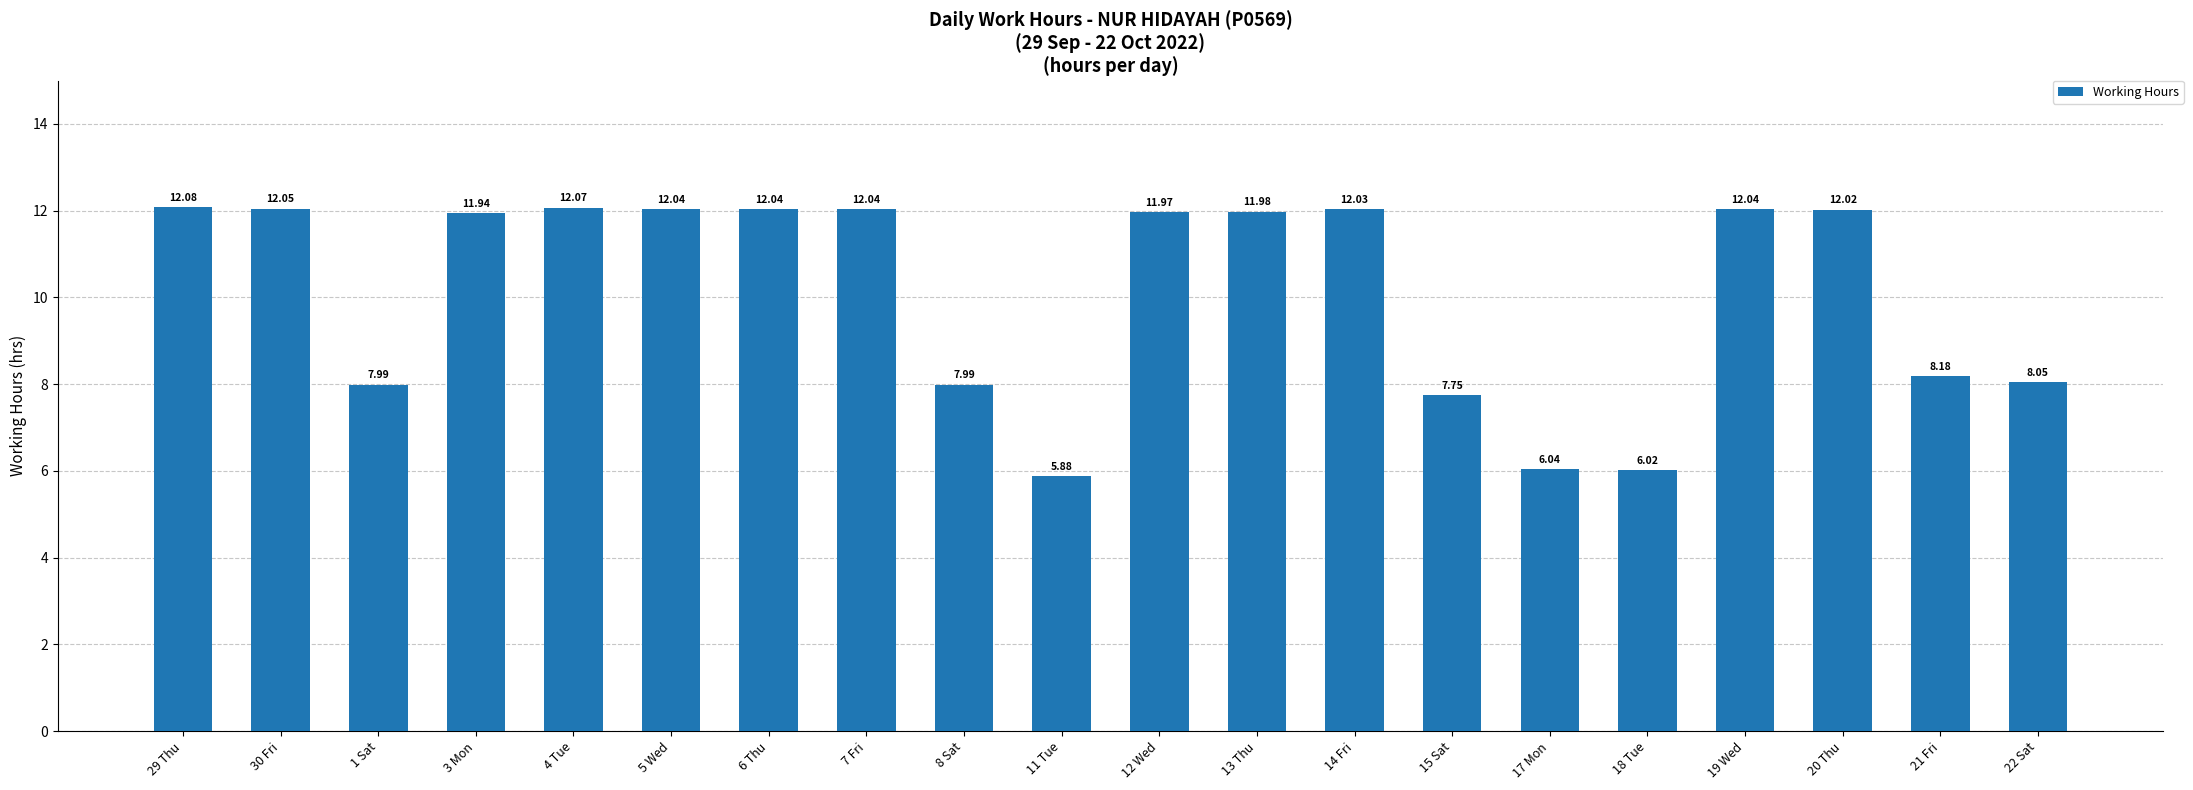

What is the label of the 12th bar from the right?

8 Sat